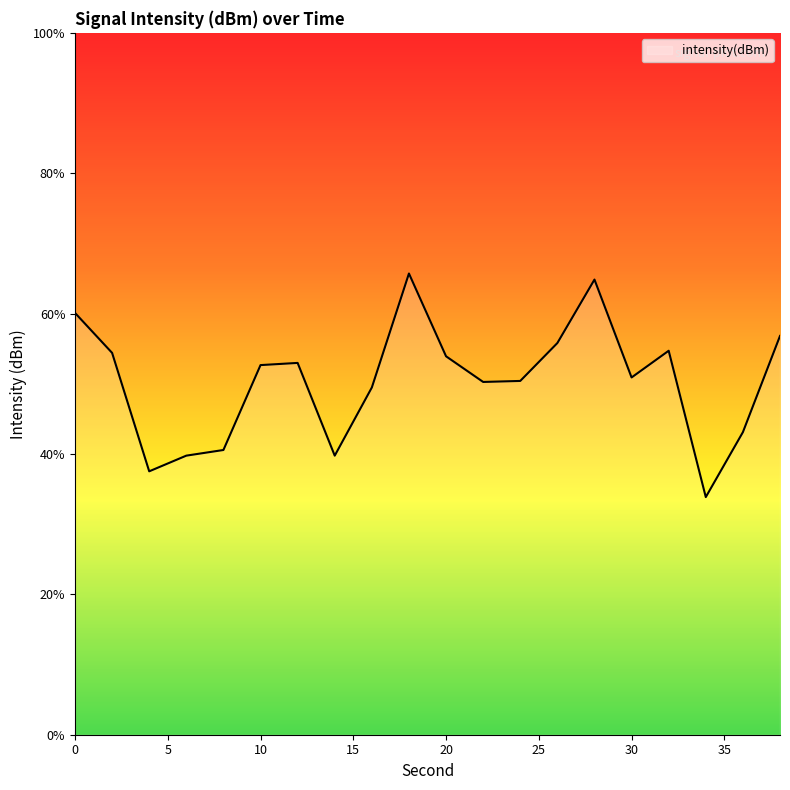

What is the smallest value displayed?

33.9